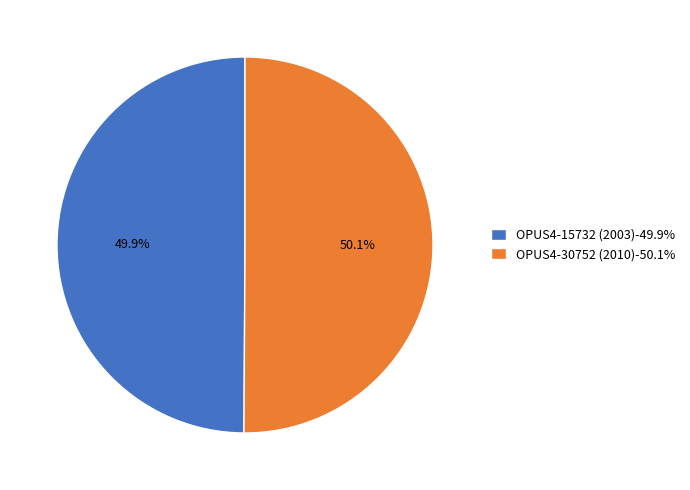

Does any single category account for the majority?

Yes